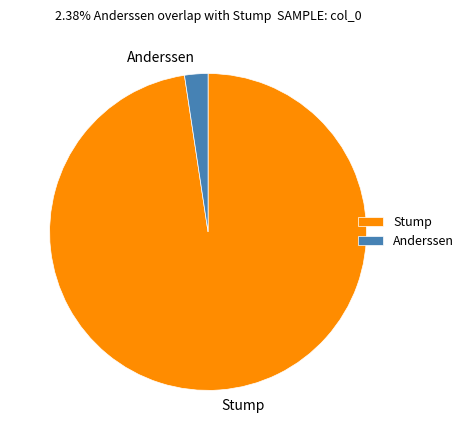

Do Anderssen and Stump together represent more than half of the pie?

Yes